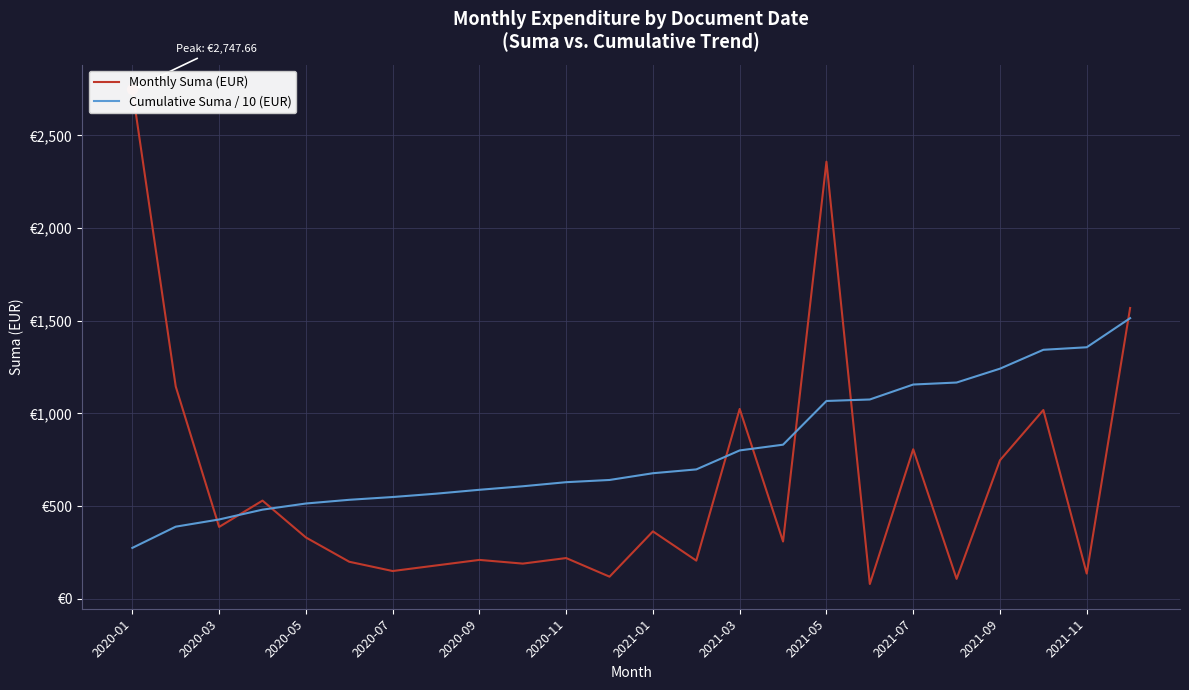

Which series has the widest spread of Y values?

Monthly Suma (EUR)